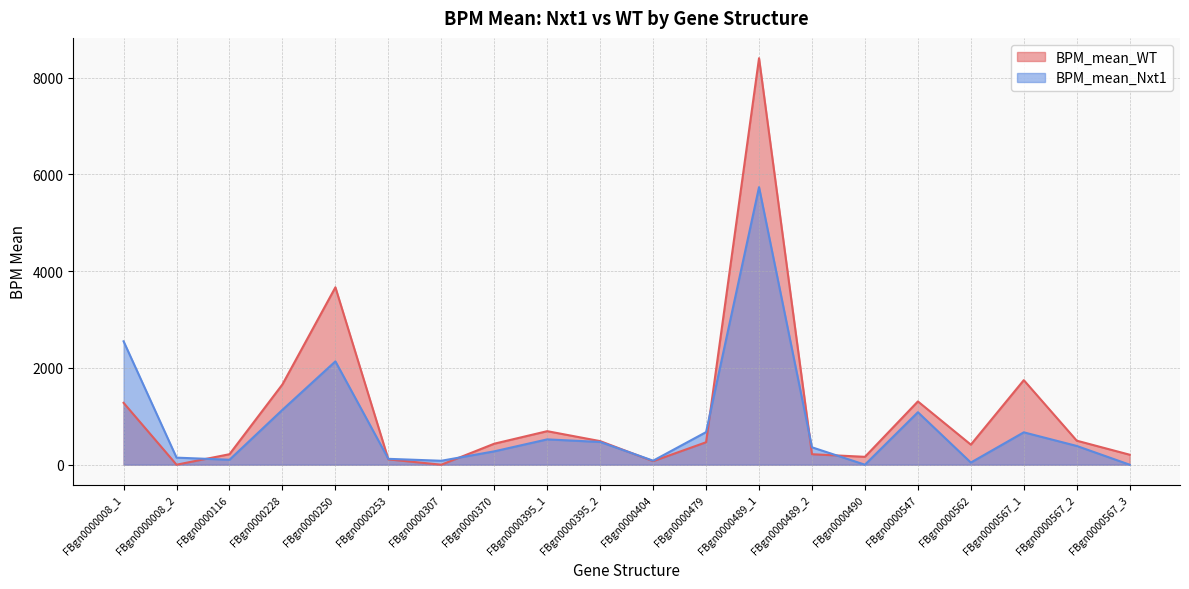

At which label does BPM_mean_Nxt1 first exceed 387?

FBgn0000008_1